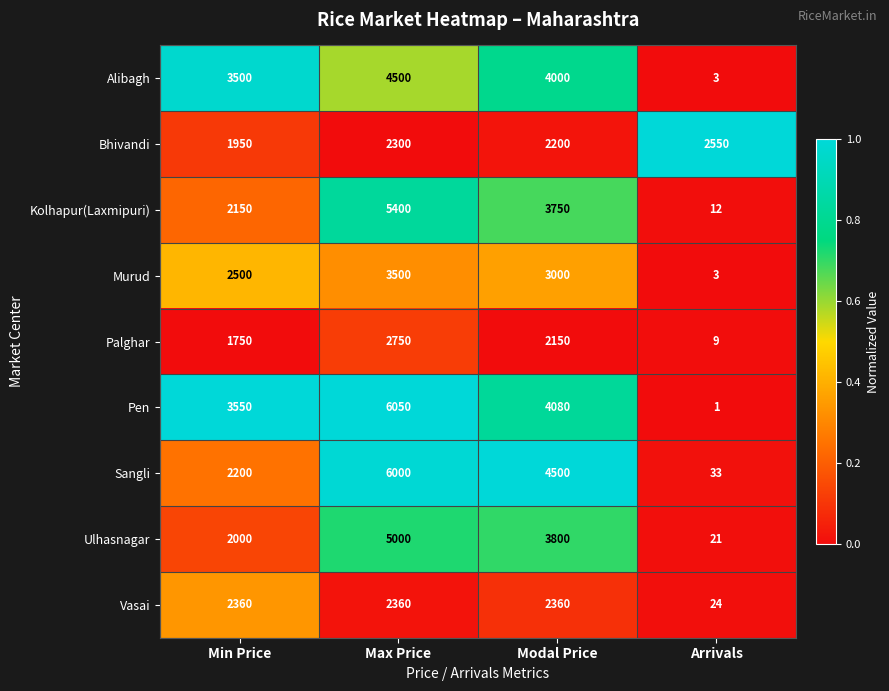

At which label does Murud first exceed 3000?

Max Price